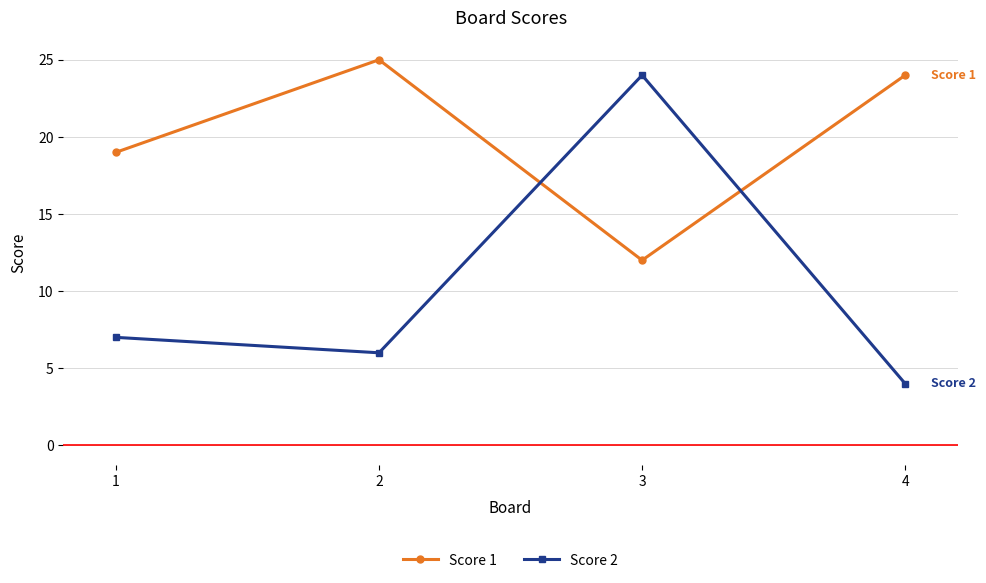

How many data points in Score 1 are less than 24?

2